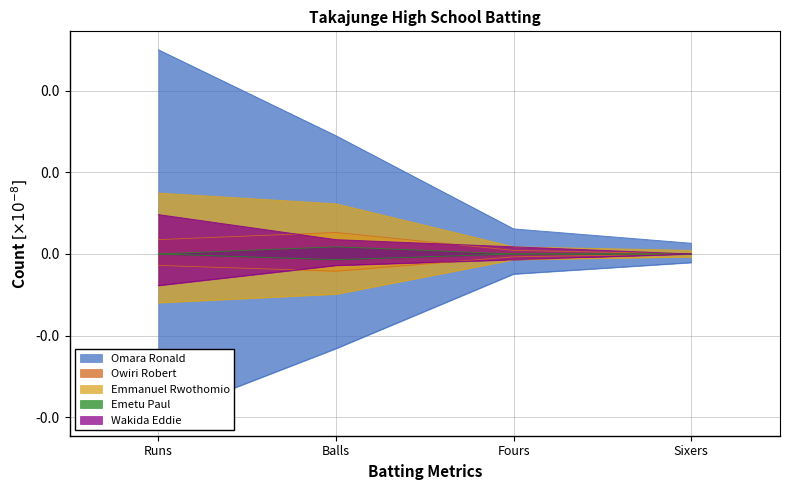

Rank the series by their maximum value, from highest to lowest.

Omara Ronald, Emmanuel Rwothomio, Wakida Eddie, Owiri Robert, Emetu Paul